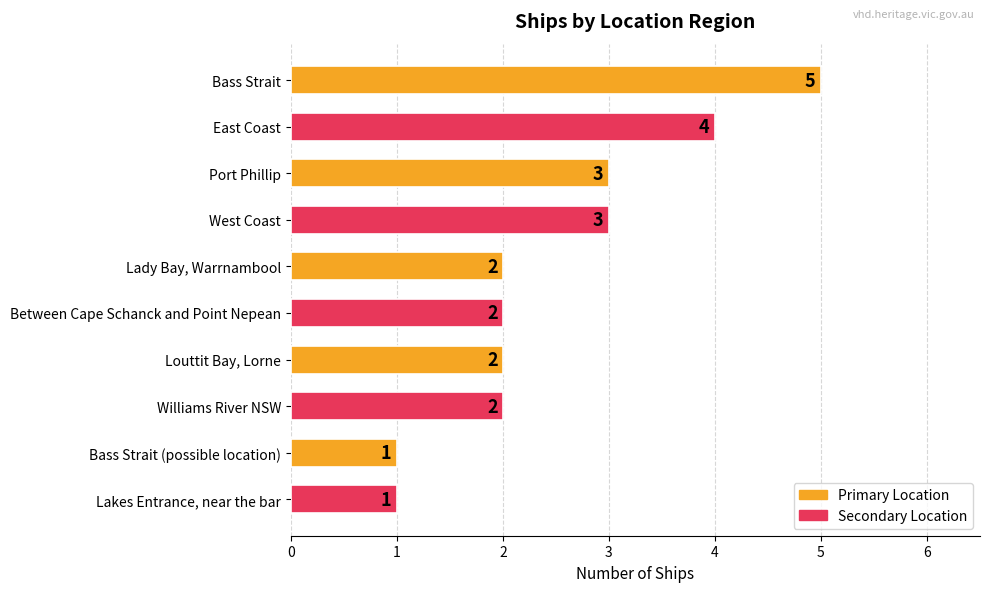

The value at Lakes Entrance, near the bar is 1. True or false?

True